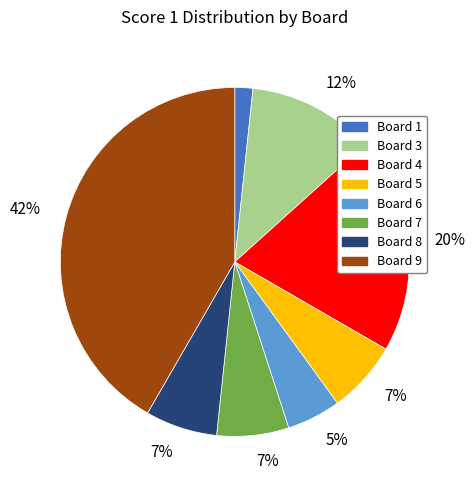

Is there a majority slice in this chart?

No